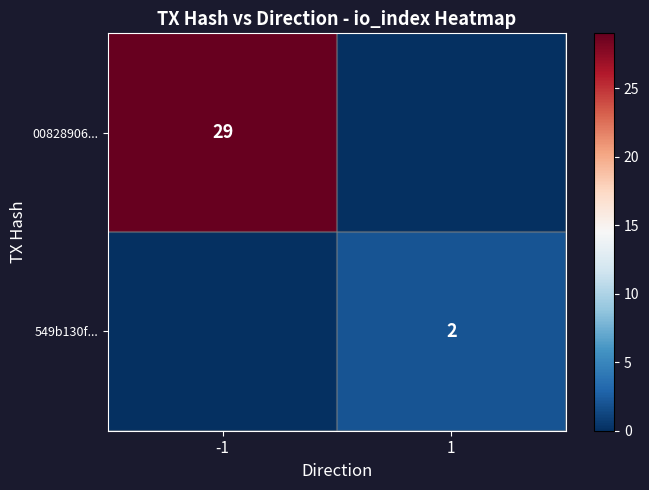

True or false: 00828906... has a value of 44 at -1.

False